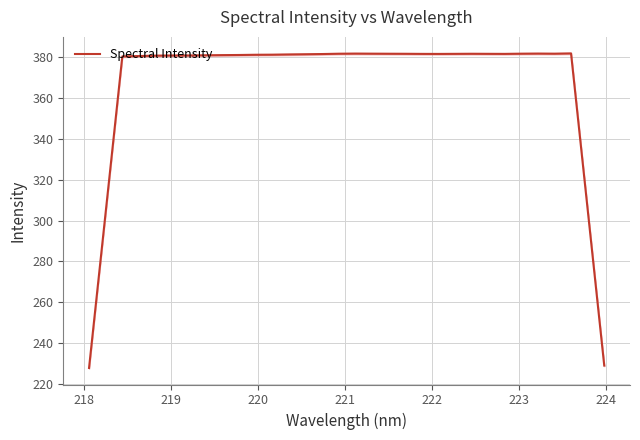

True or false: the data shows 380.7 at 222.

True